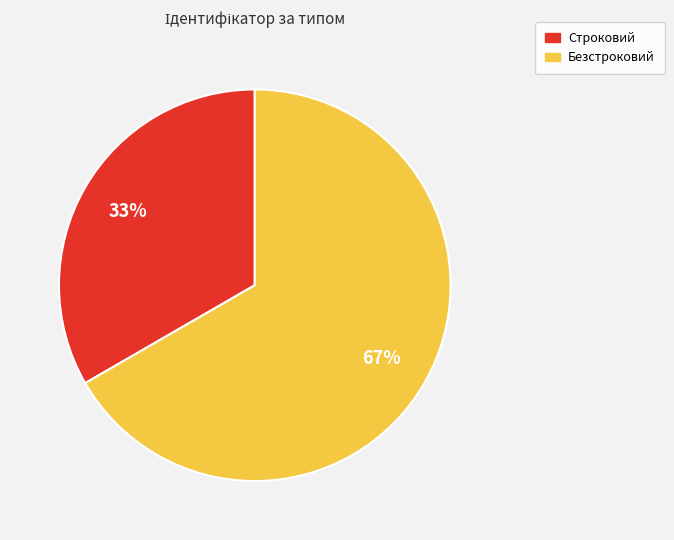

What is the smallest slice in the pie chart?

Строковий